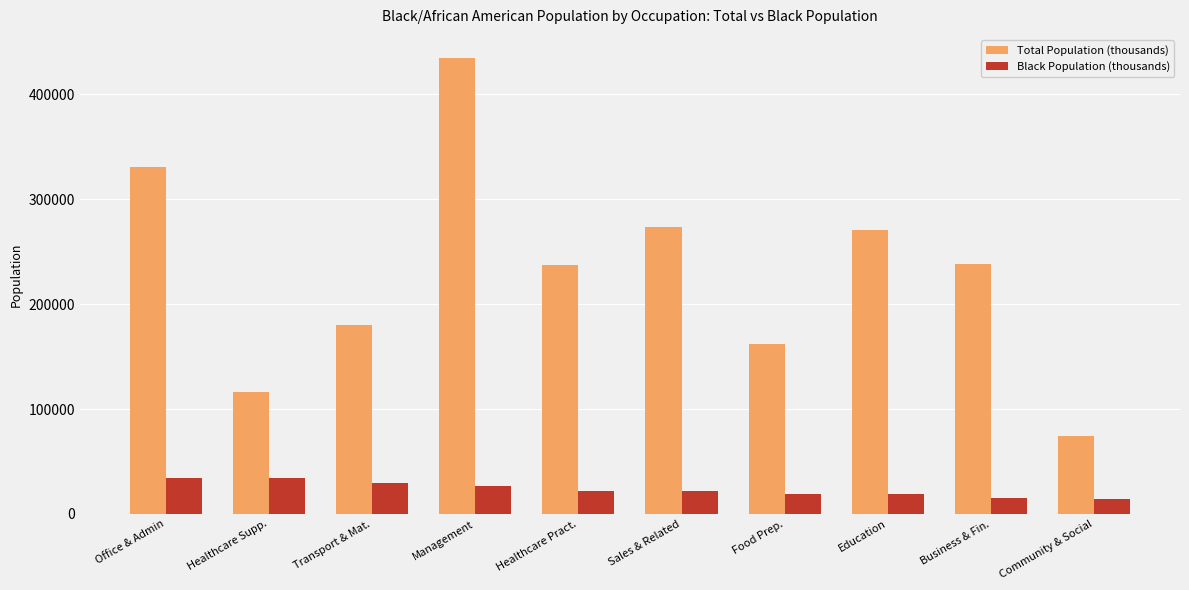

What is the difference between the maximum and second lowest values in the Total Population (thousands) series?

318673